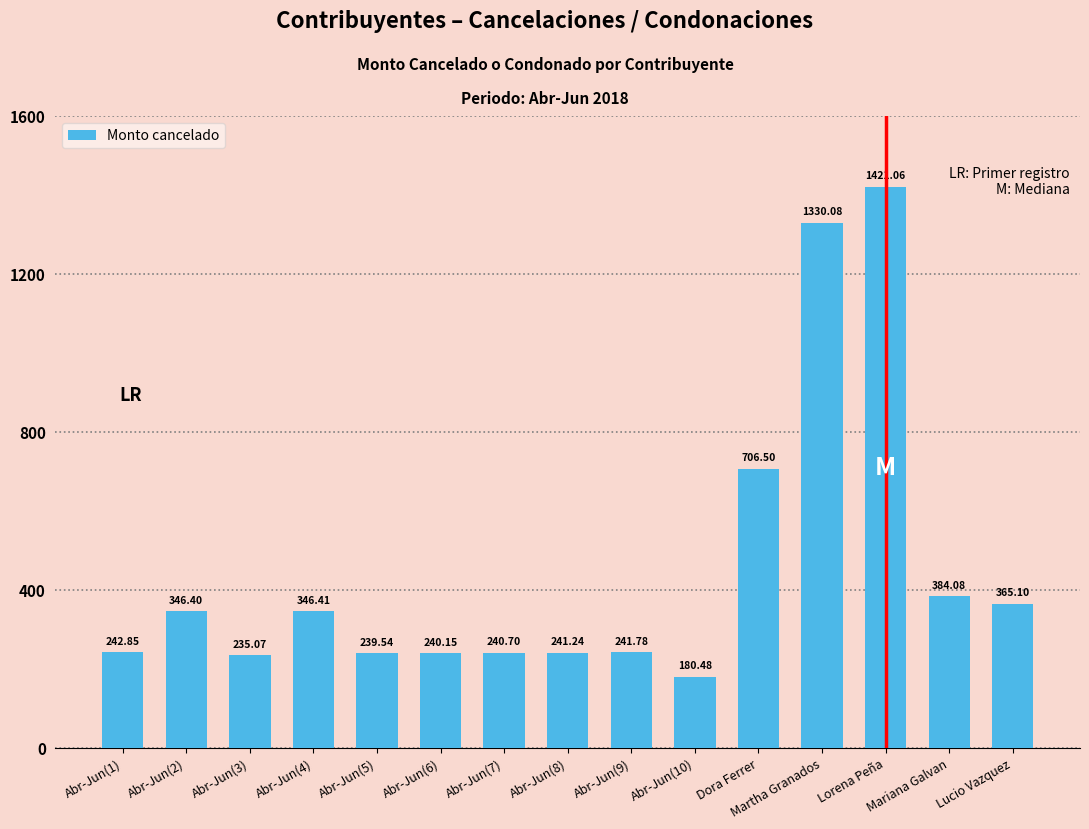

True or false: the data shows 253.2 at Abr-Jun(10).

False